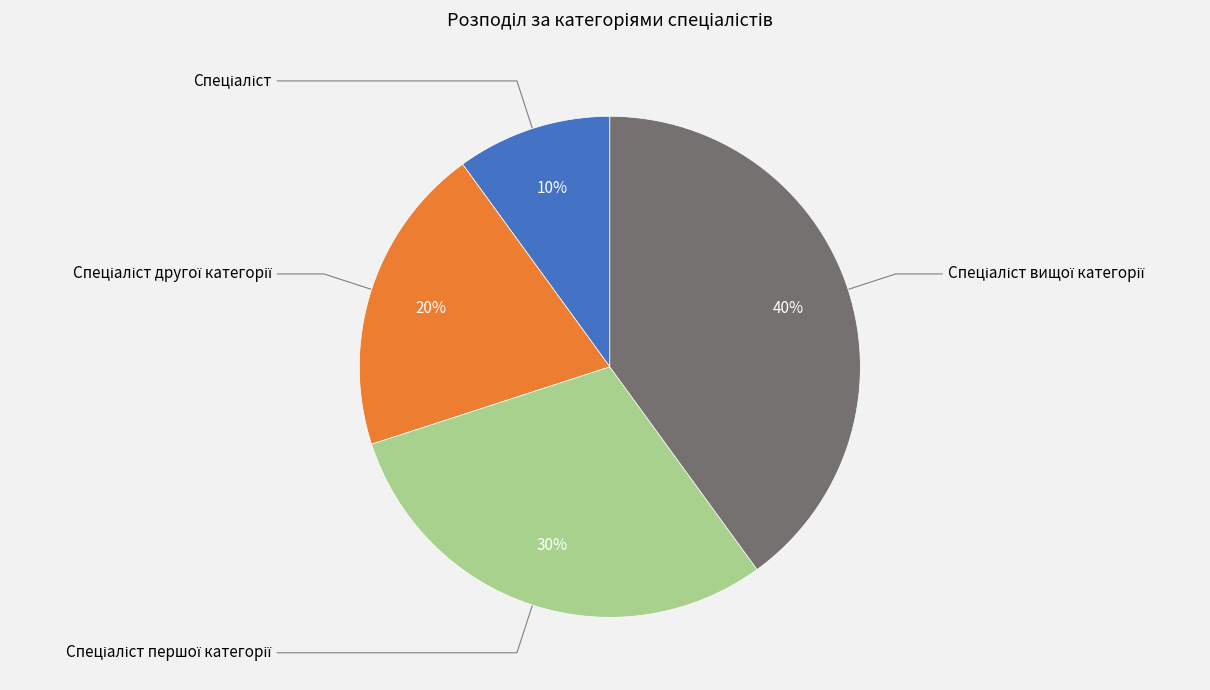

Do Спеціаліст and Спеціаліст першої категорії together represent more than half of the pie?

No